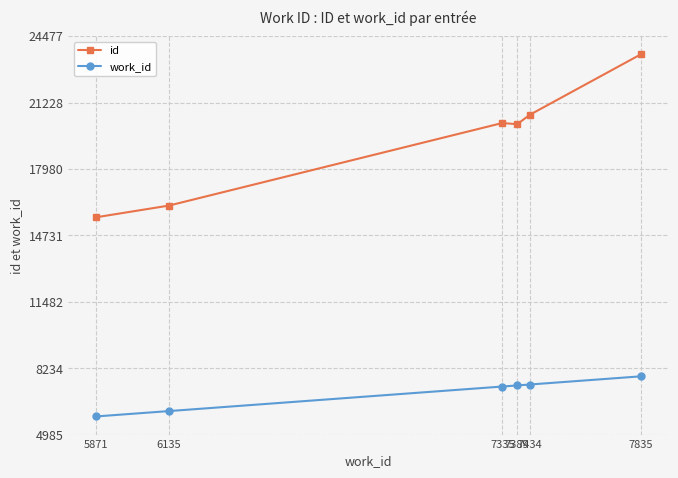

True or false: work_id has more than 1 interior local peaks.

False